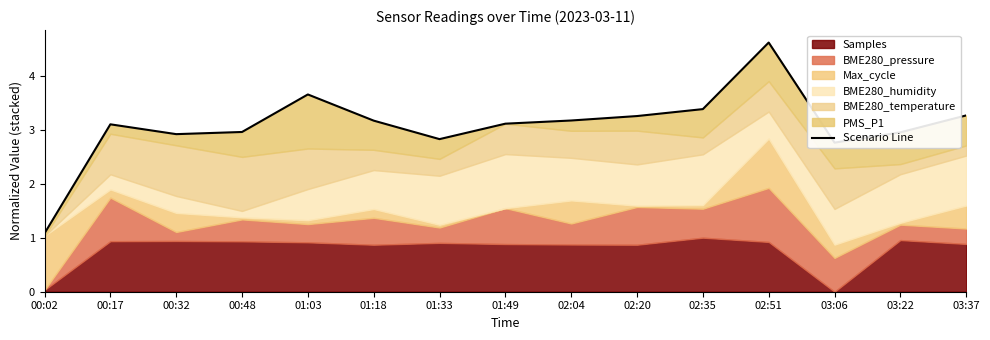

True or false: there are more than 2 points higher than both neighbors.

True